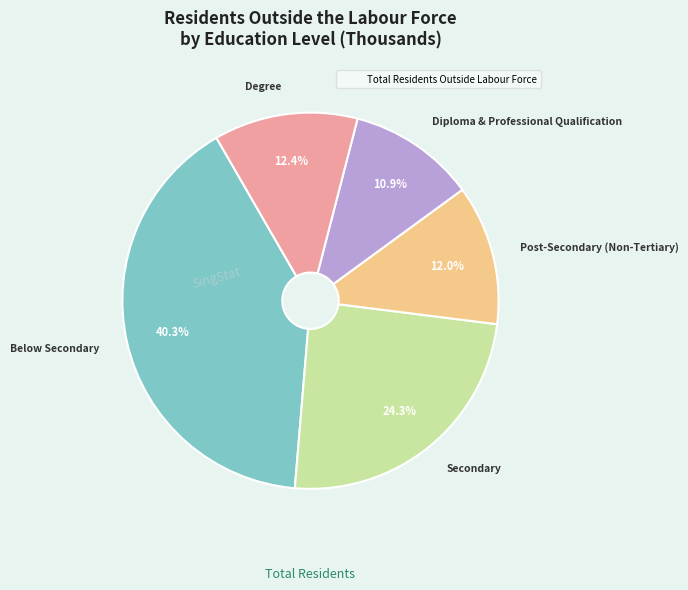

Does any single category account for the majority?

No